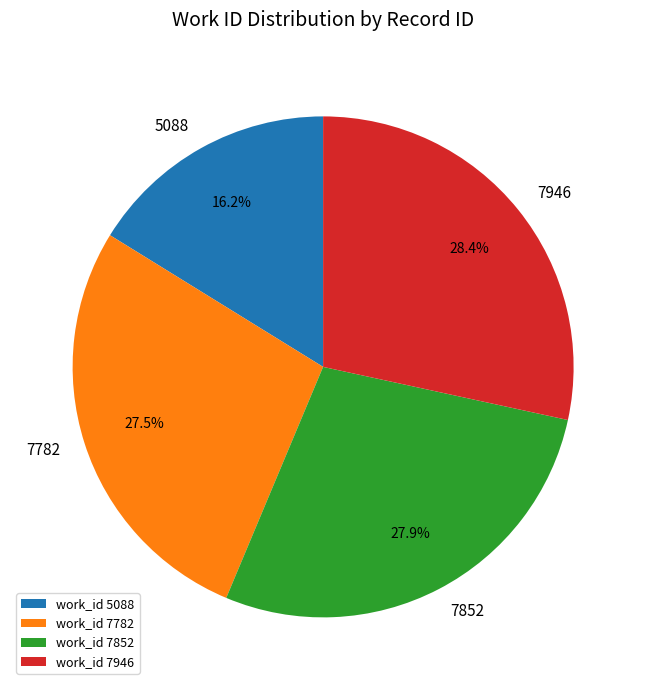

Which category has the smallest portion of the pie?

work_id 5088